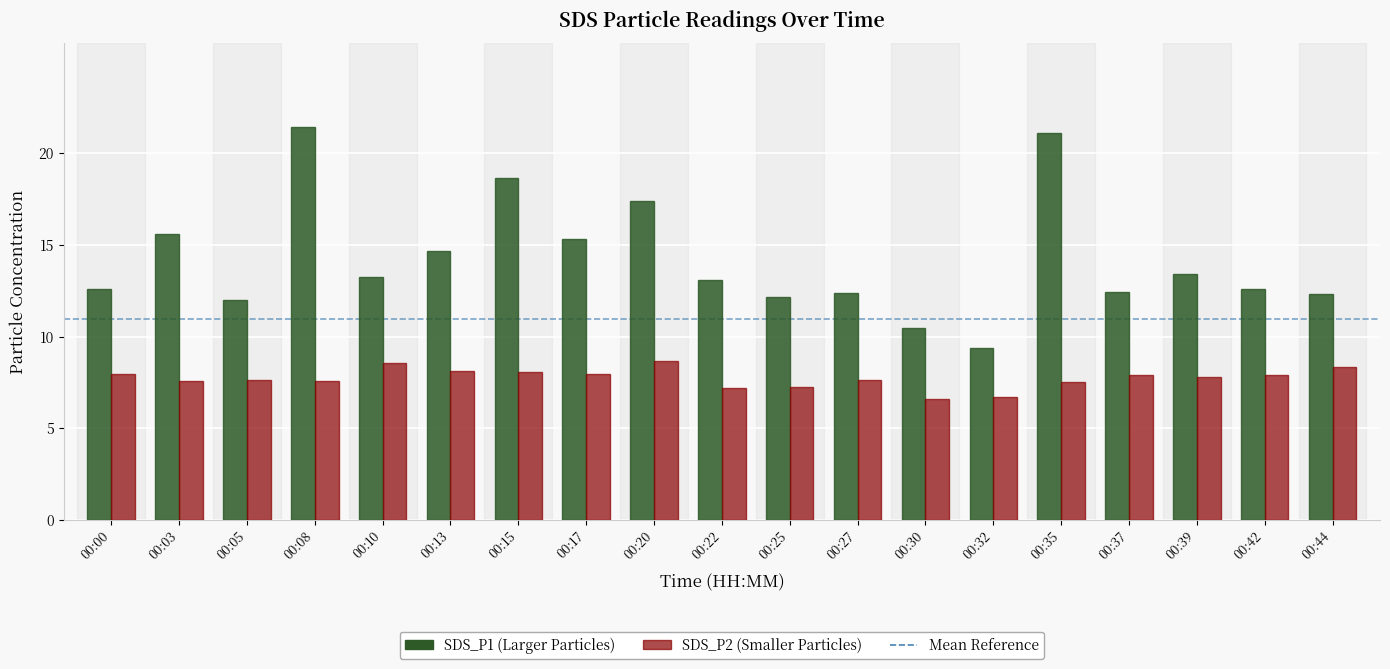

What is the difference between the highest and lowest values at 00:08?

13.8